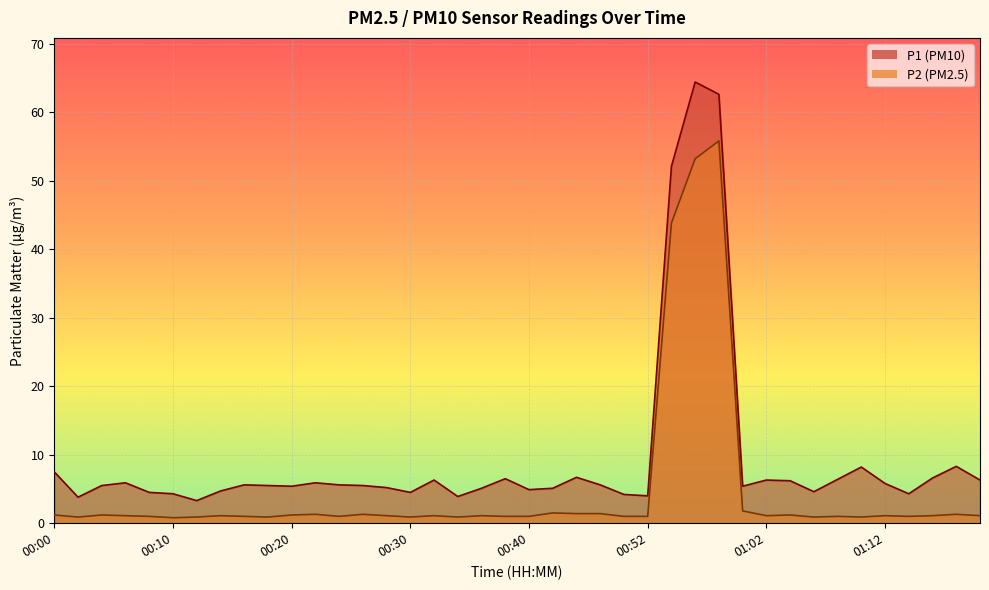

What is the total value across all series at 00:34?

4.8